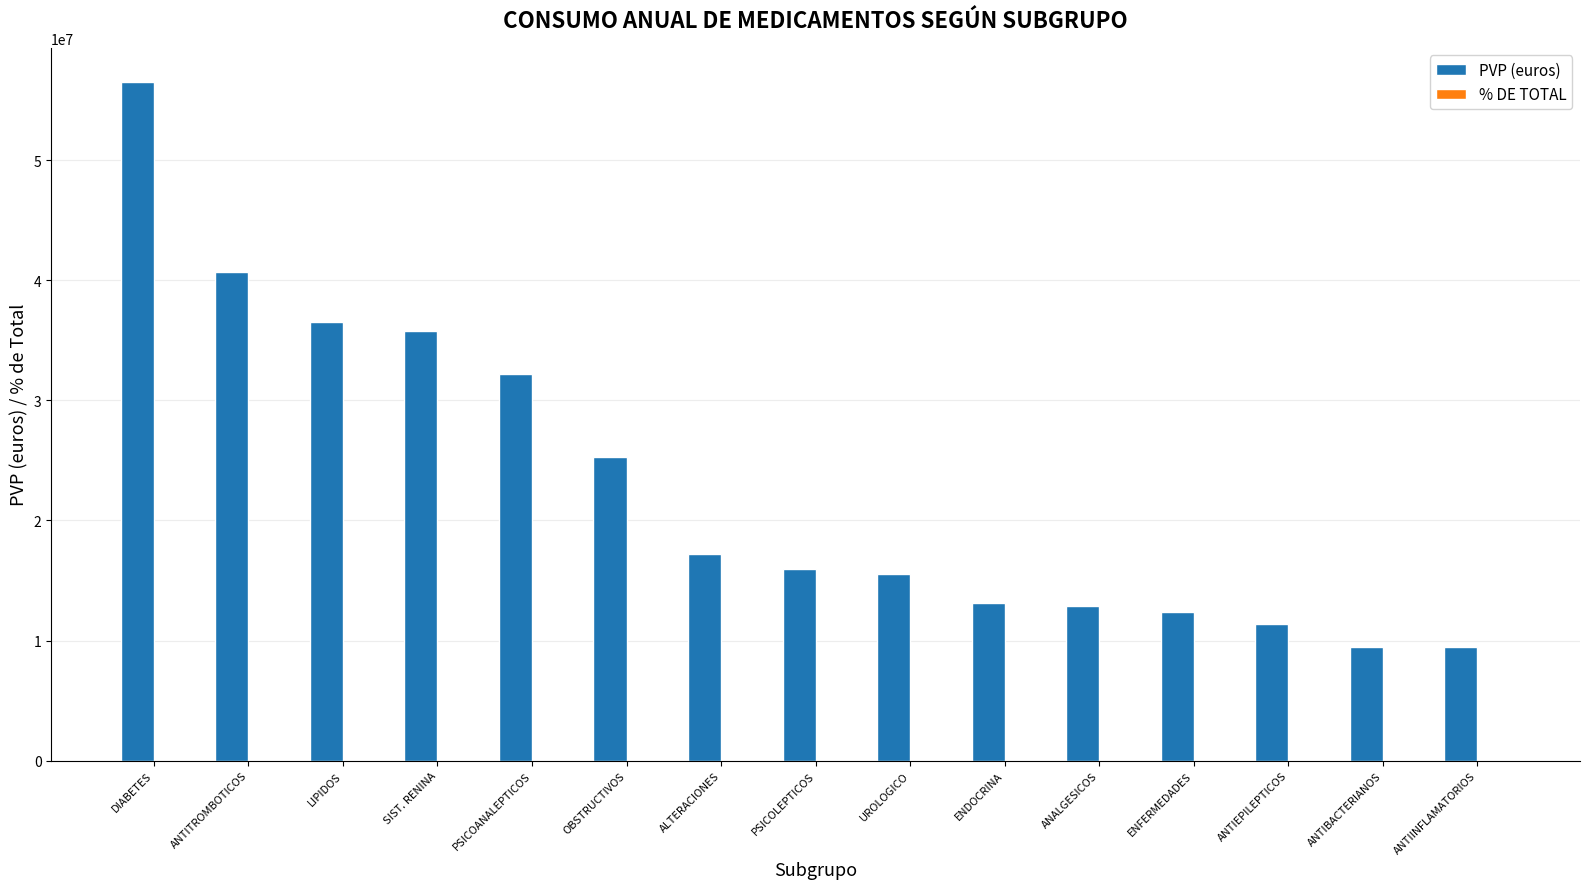

What is the sum of all PVP (euros) values?

344385438.4